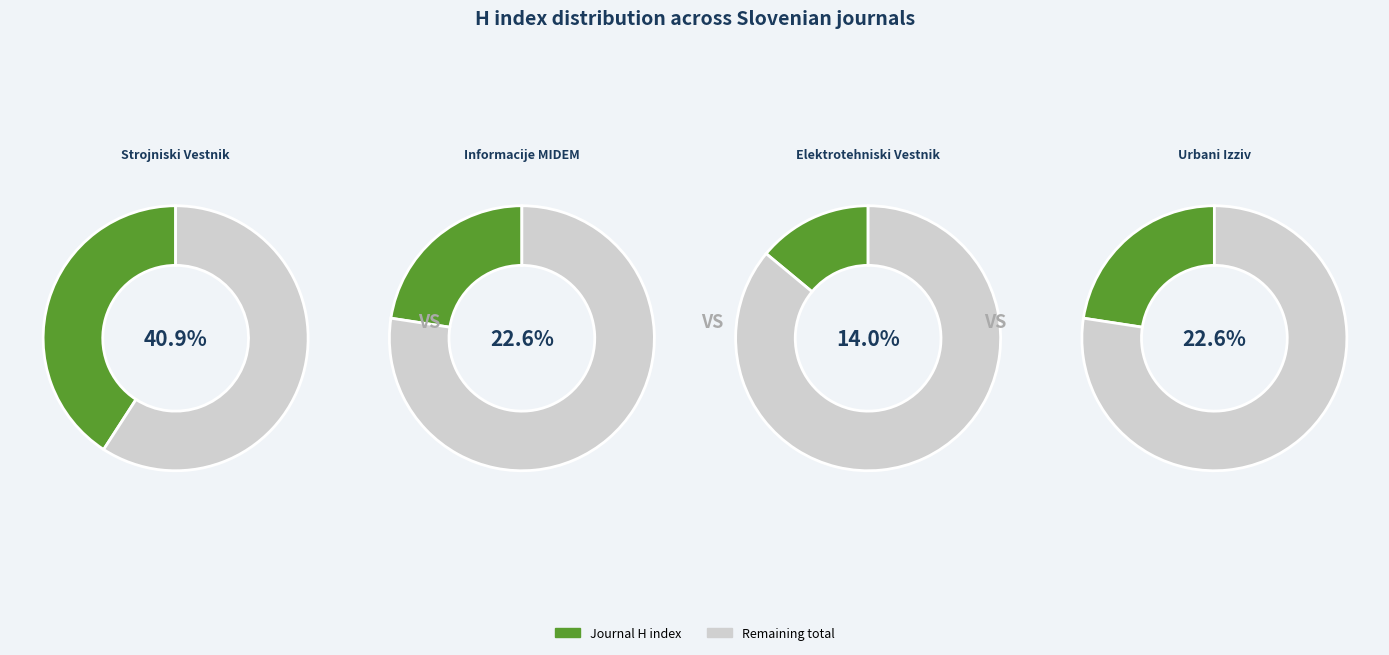

To the nearest percent, what is the difference between the Strojniski Vestnik and Informacije MIDEM slice percentages?

18%